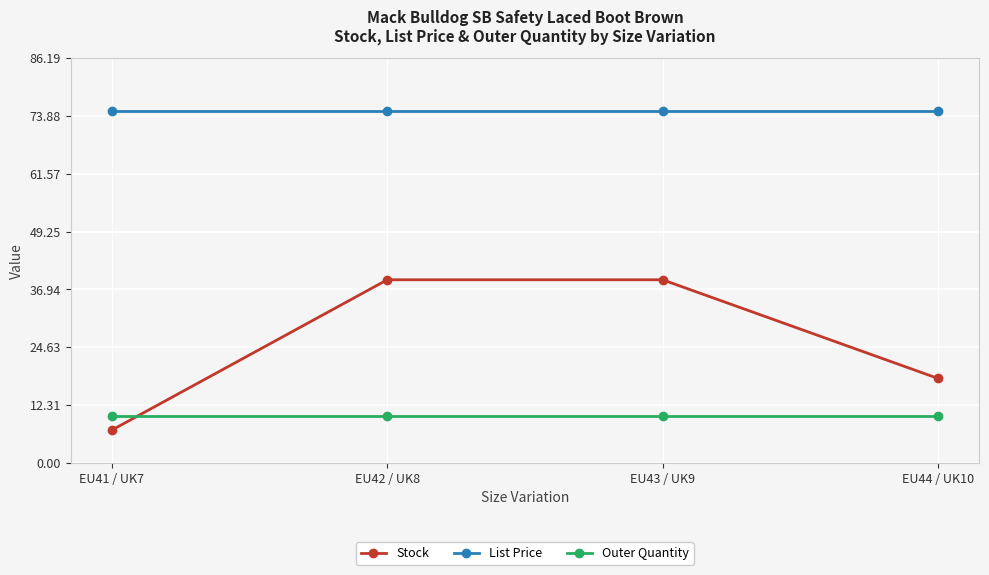

What is the label of the 1st point from the left?

EU41 / UK7